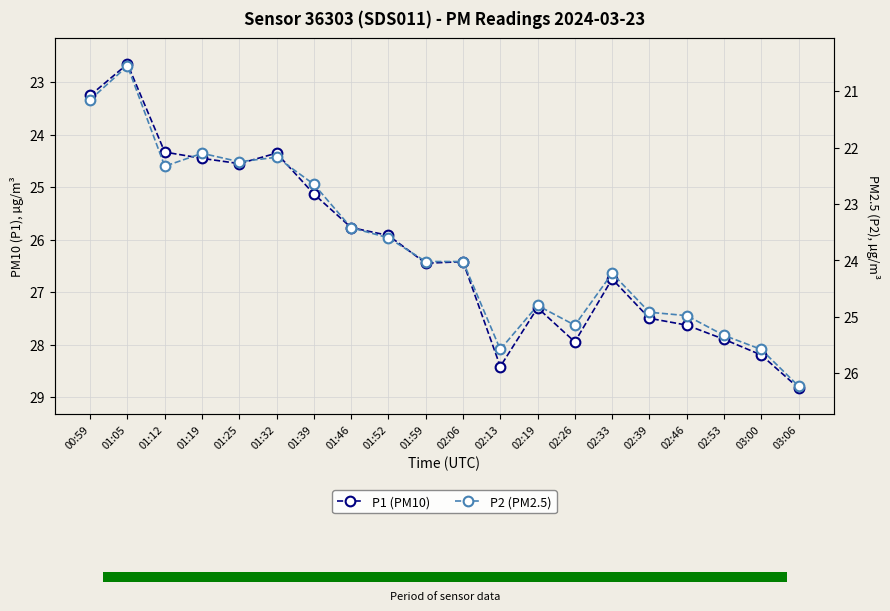

How many groups of bars are there?

20